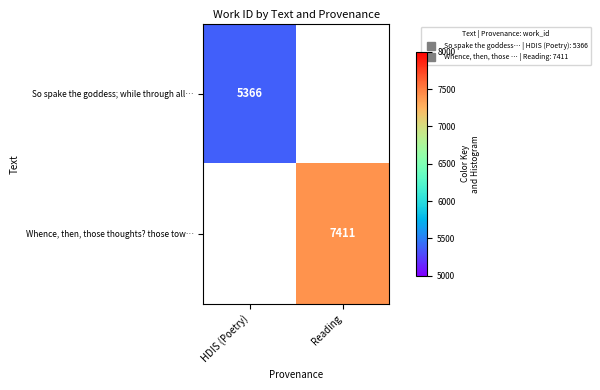

Rank the categories by So spake the goddess; while through all… value from highest to lowest.

HDIS (Poetry), Reading